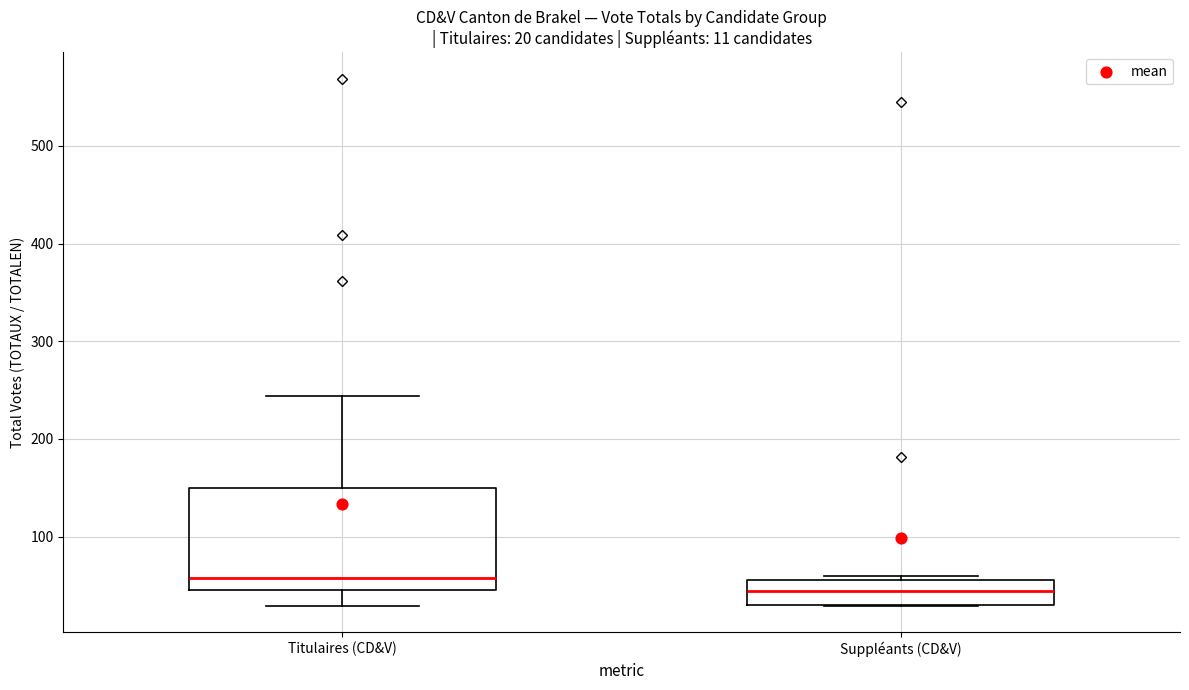

Comparing the boxes themselves (not the whiskers), which one is the tallest?

Titulaires (CD&V)